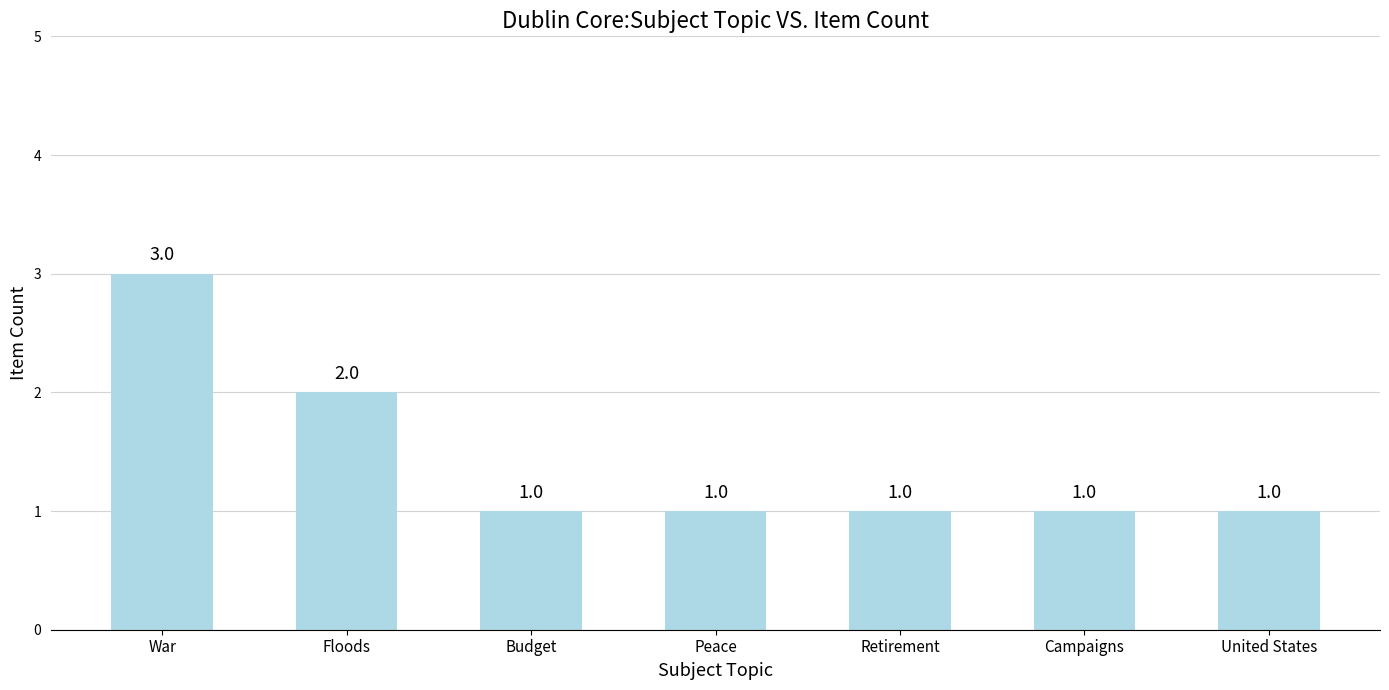

What position from the right is Floods?

6